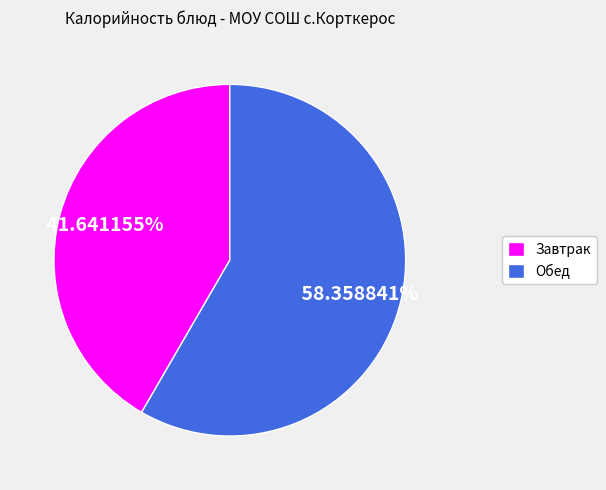

Is there any slice that represents more than half of the pie?

Yes